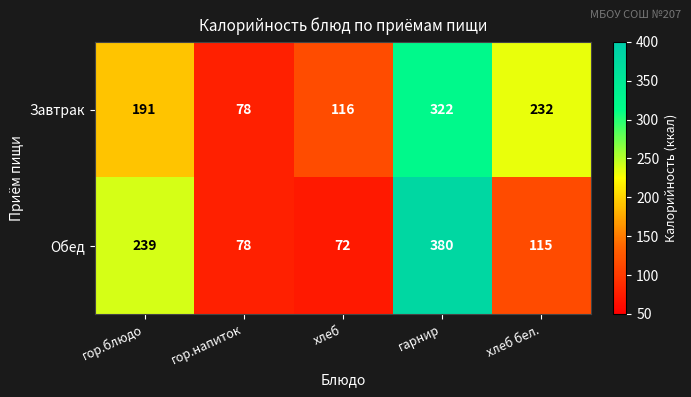

List the labels in order of Обед value, largest first.

гарнир, гор.блюдо, хлеб бел., гор.напиток, хлеб